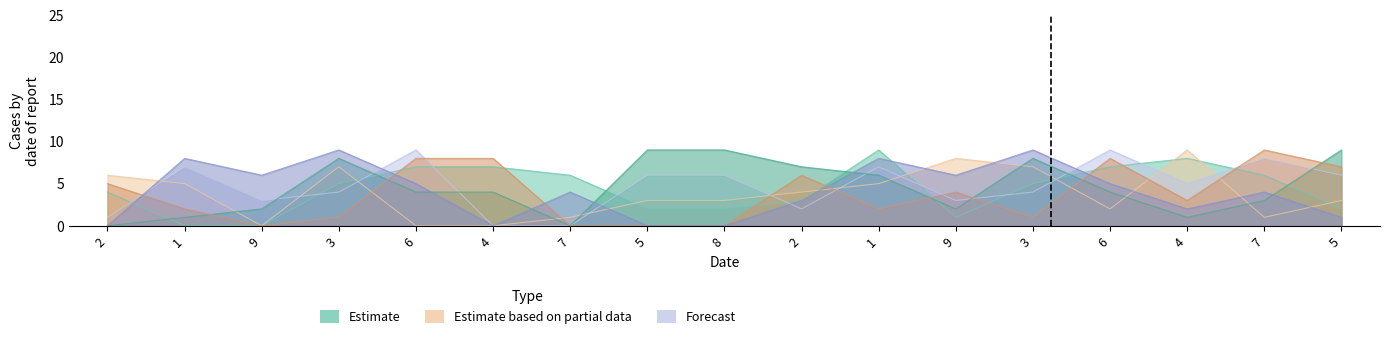

How many lines are shown in the chart?

6